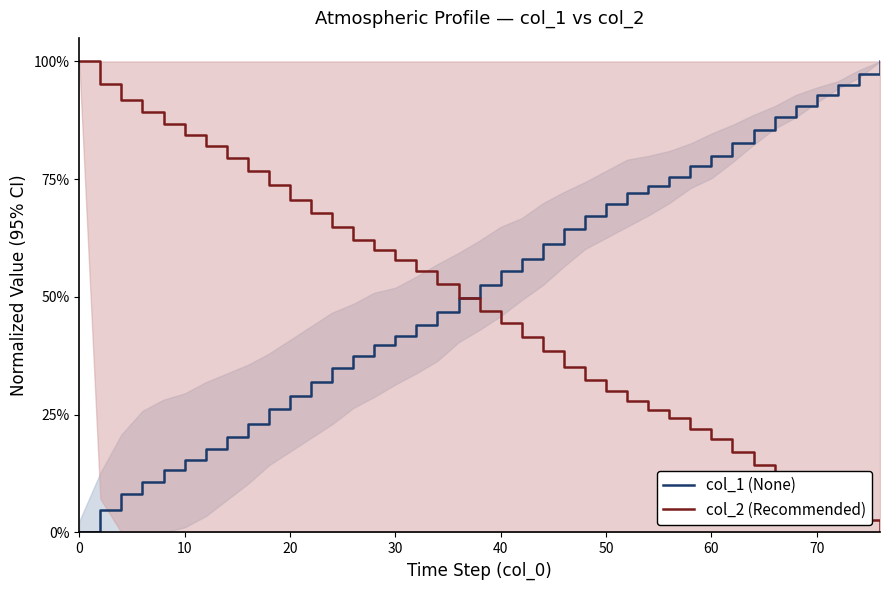

Reading left to right, list all the values displayed in this chart.

col_1 (None): 0.0	4.7	8.2	10.8	13.2	15.3	17.7	20.3	23.0	26.1	29.0	31.9	34.8	37.5	39.8	41.7	44.1	46.7	49.9	52.5	55.4	58.0	61.2	64.4	67.3	69.7	72.0	73.6	75.5	77.8	79.9	82.6	85.5	88.1	90.5	92.9	95.0	97.4	100.0
col_2 (Recommended): 100.0	95.2	91.8	89.3	86.7	84.4	82.1	79.6	76.8	73.7	70.7	67.9	64.8	62.0	59.9	57.9	55.6	52.8	49.7	46.9	44.4	41.6	38.5	35.2	32.4	30.1	27.8	26.0	24.2	21.9	19.9	17.1	14.3	11.7	9.4	7.1	5.1	2.6	0.0